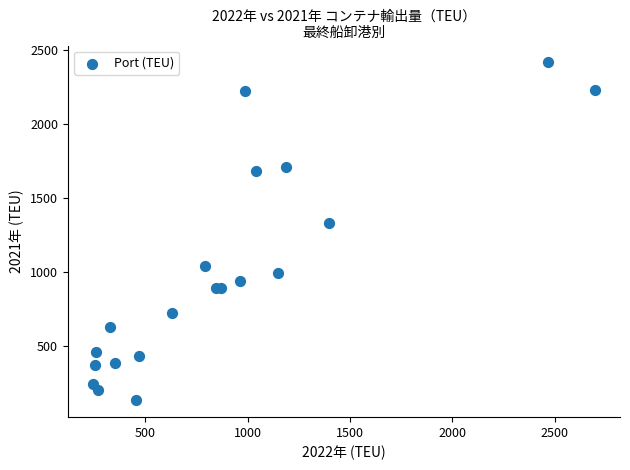

What Y value in the scatter plot is closest to 1272?

1330